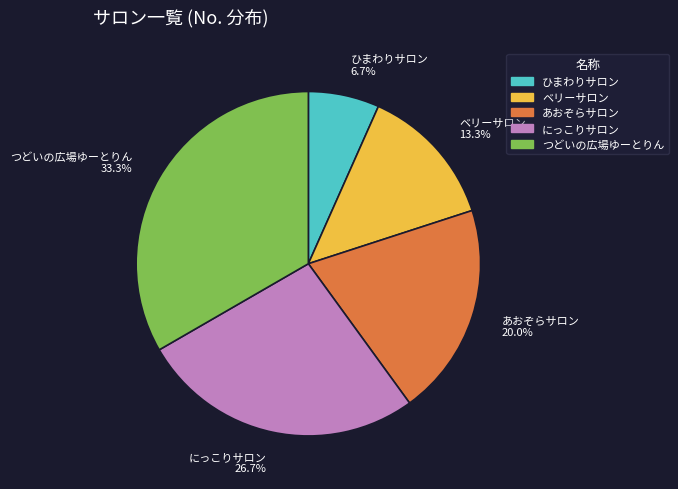

To the nearest percent, what is the combined percentage of あおぞらサロン and ひまわりサロン?

27%